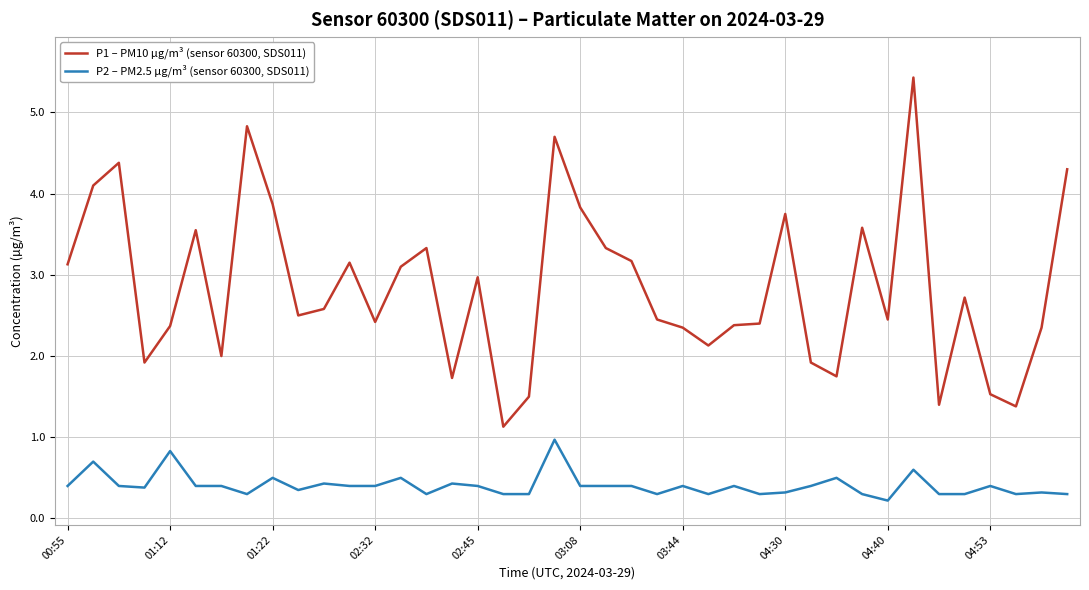

True or false: P1 – PM10 µg/m³ (sensor 60300, SDS011) and P2 – PM2.5 µg/m³ (sensor 60300, SDS011) intersect in this chart.

False